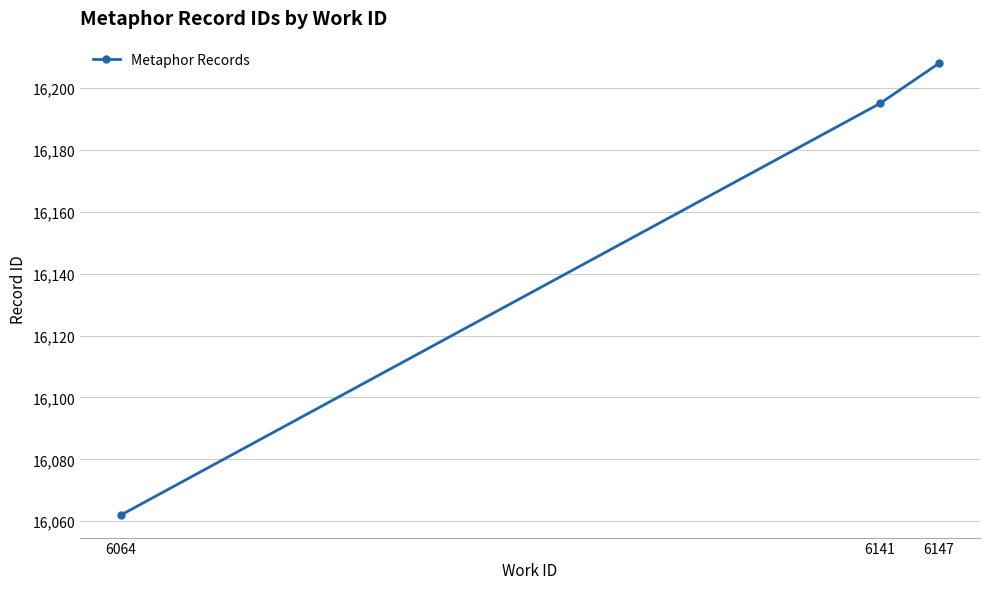

Which has a higher value, 6064 or 6141?

6141